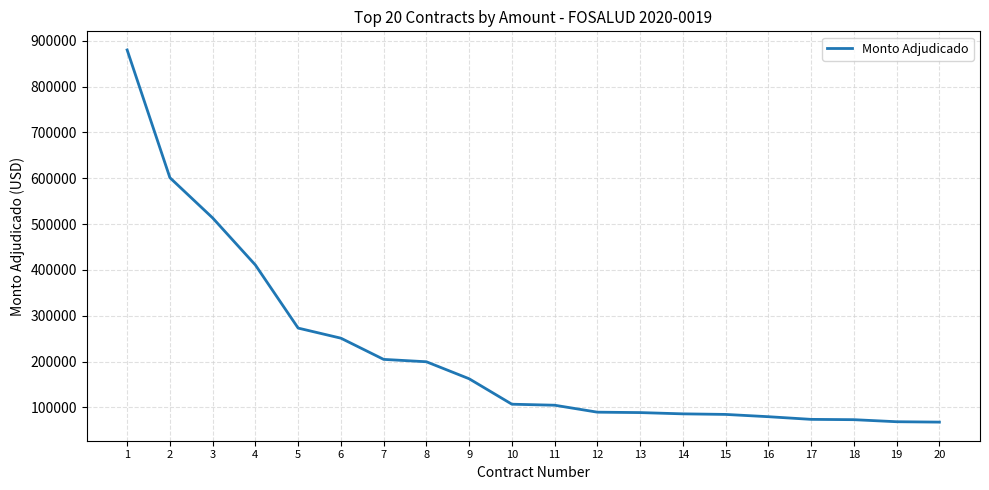

What is the difference between the maximum and minimum values?

811969.4